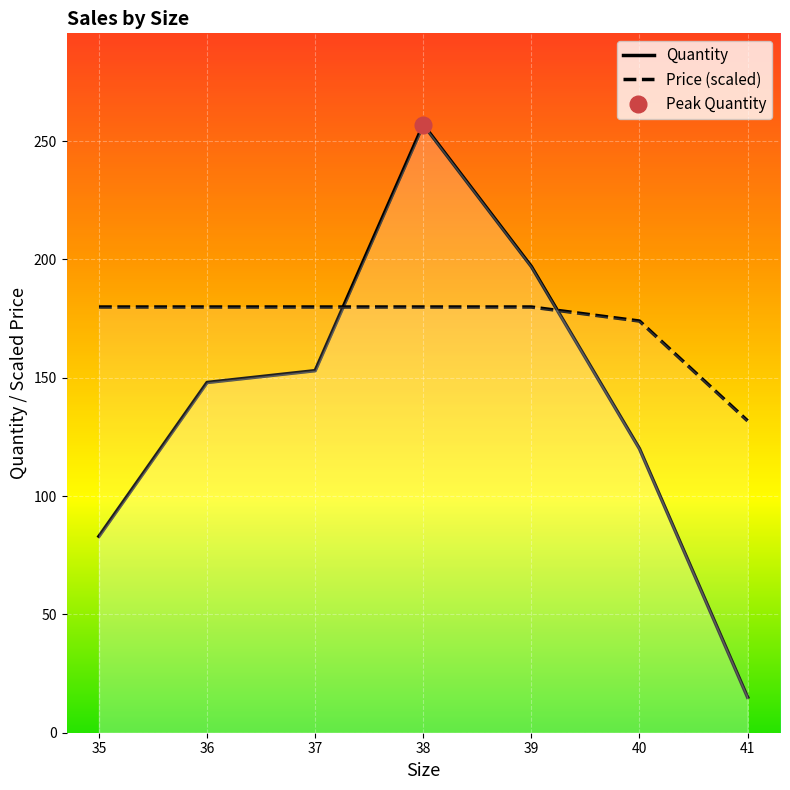

Rank the series by their average value, from highest to lowest.

Price (scaled), Quantity